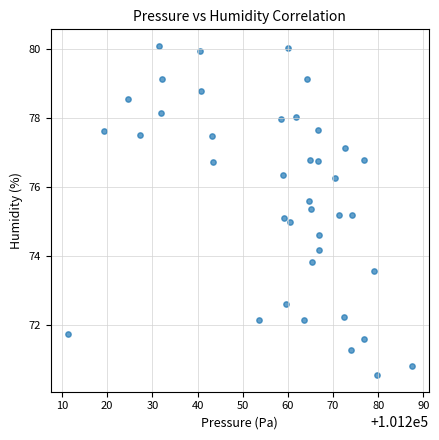

What is the range of X values (max minus min)?

76.0